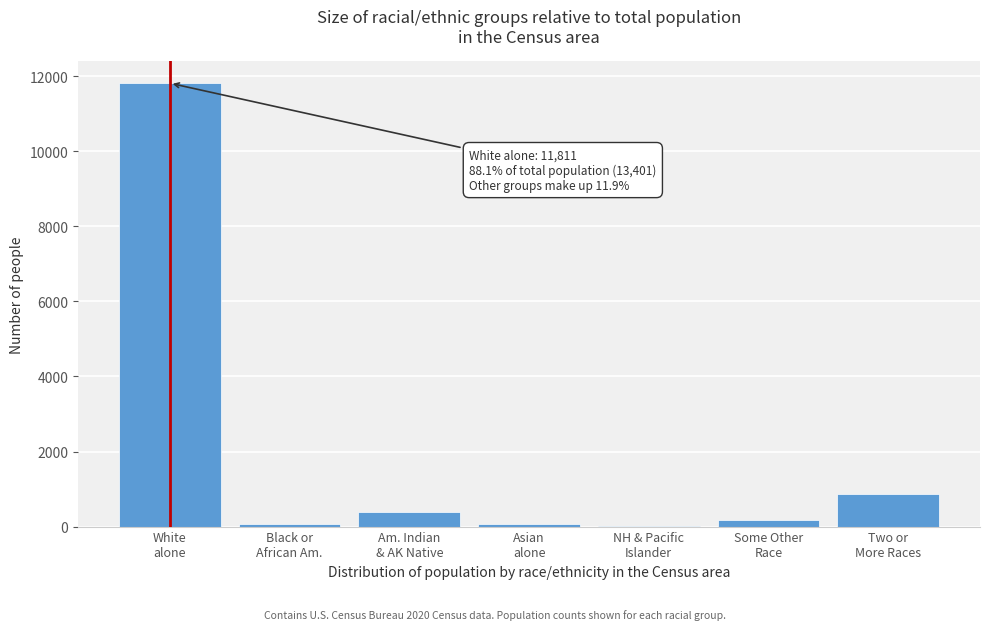

What is the greatest value displayed?

11811